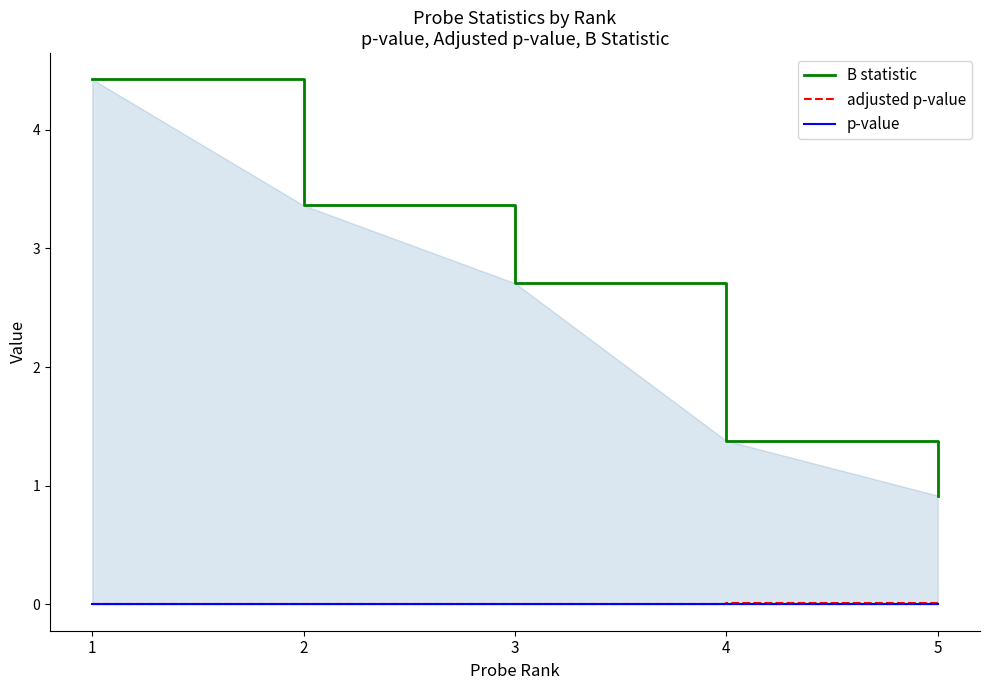

Which series has the largest total across all categories?

B statistic